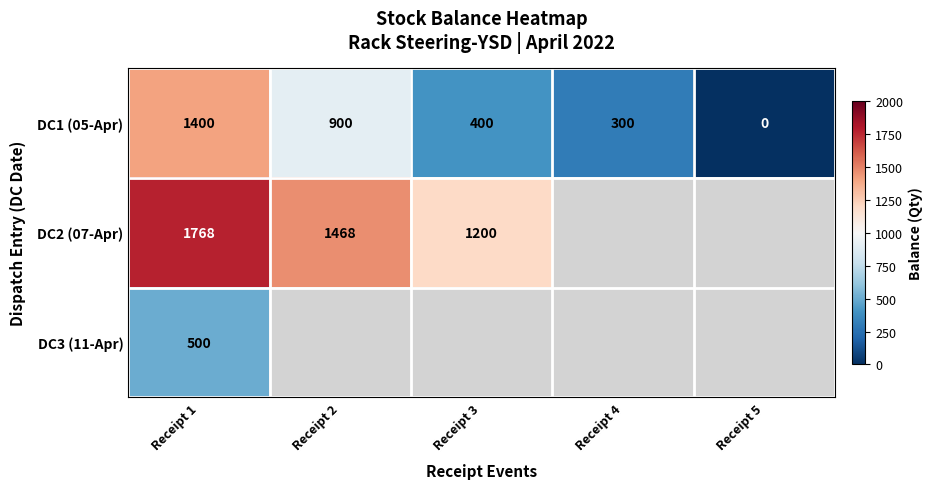

Is it true that DC2 (07-Apr) equals 1848.6 at Receipt 3?

False